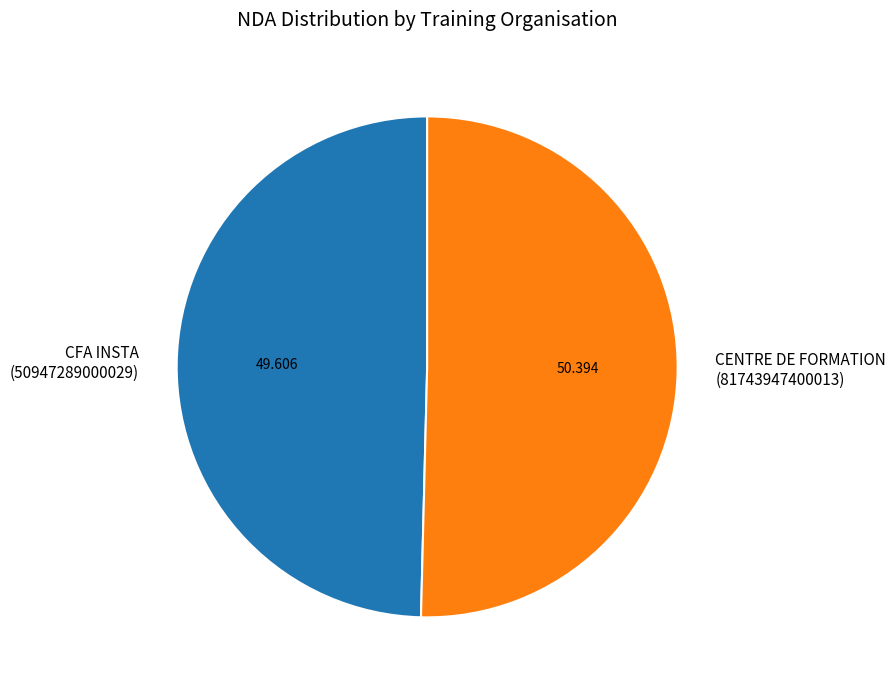

Is CENTRE DE FORMATION (81743947400013) the majority of the pie?

Yes